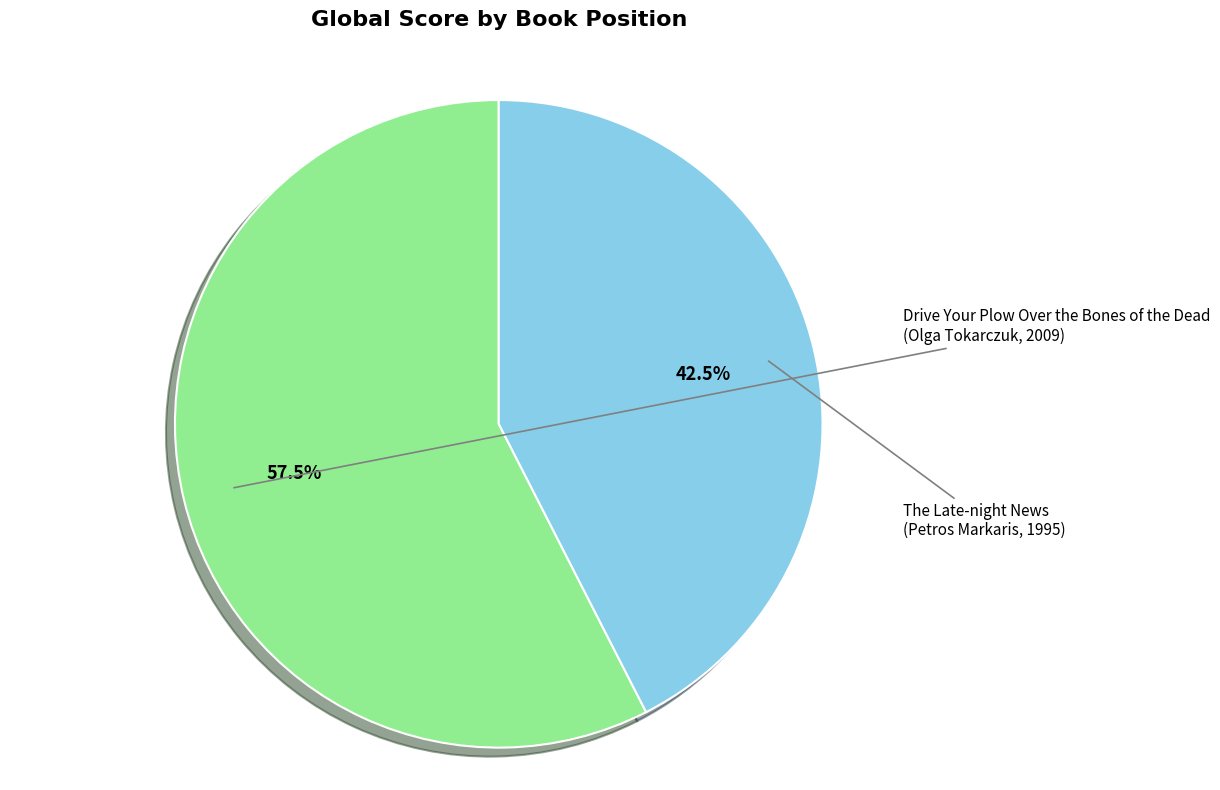

How many slices are in this pie chart?

2